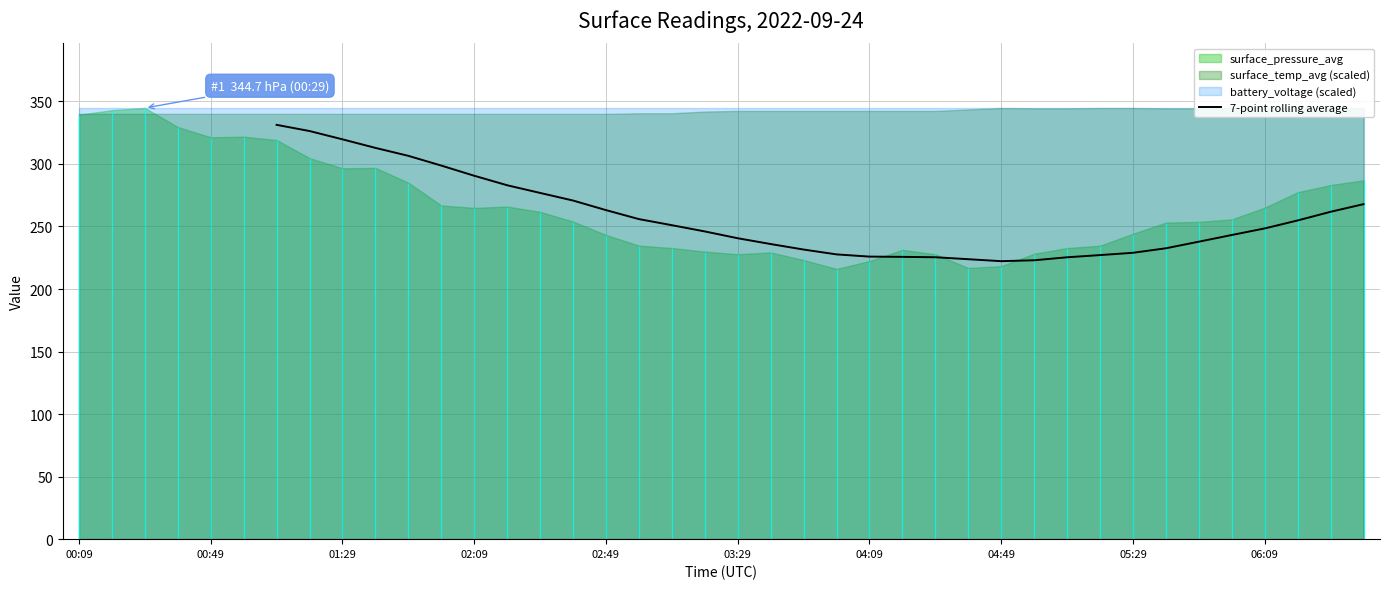

The 7-point rolling average series shows 263.1 at 02:49. True or false?

True